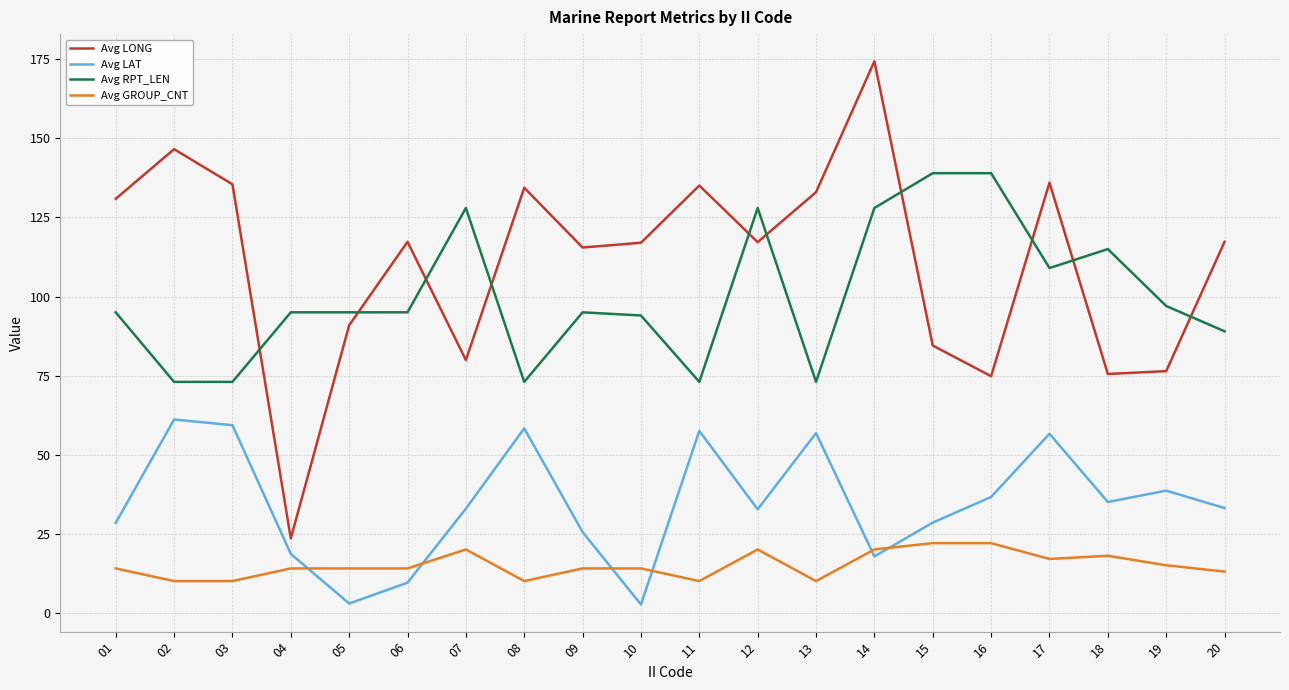

Rank the series by their maximum value, from highest to lowest.

Avg LONG, Avg RPT_LEN, Avg LAT, Avg GROUP_CNT